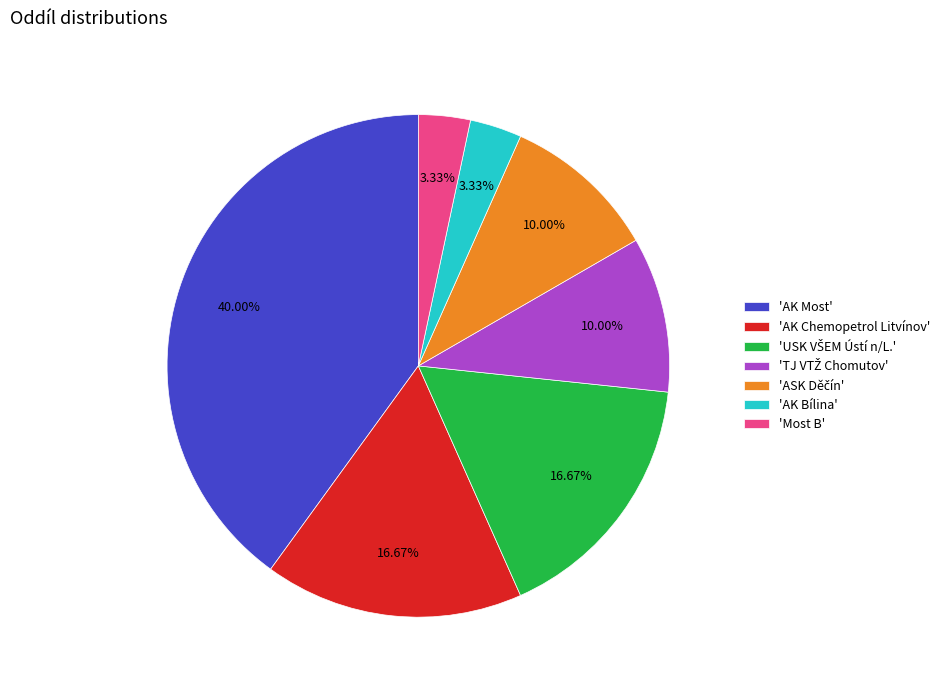

Which has a higher value, 'AK Bílina' or 'AK Most'?

'AK Most'